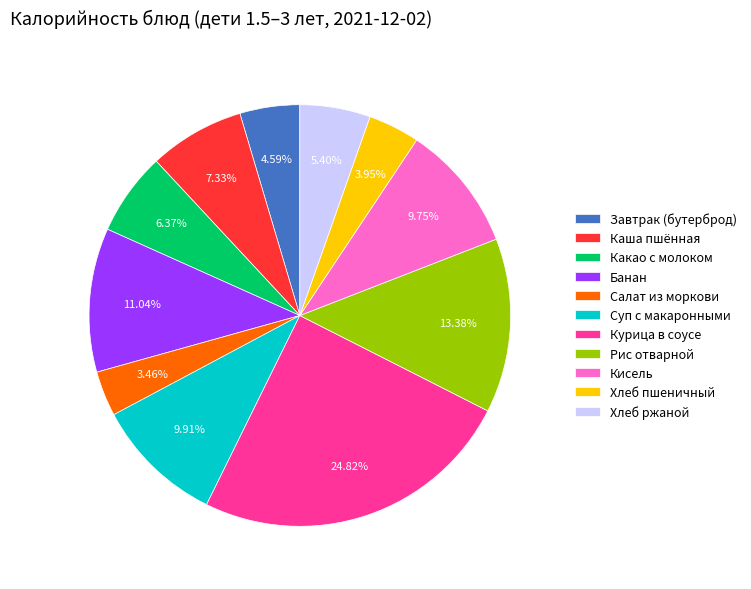

What percentage is the Какао с молоком slice, to the nearest percent?

6%